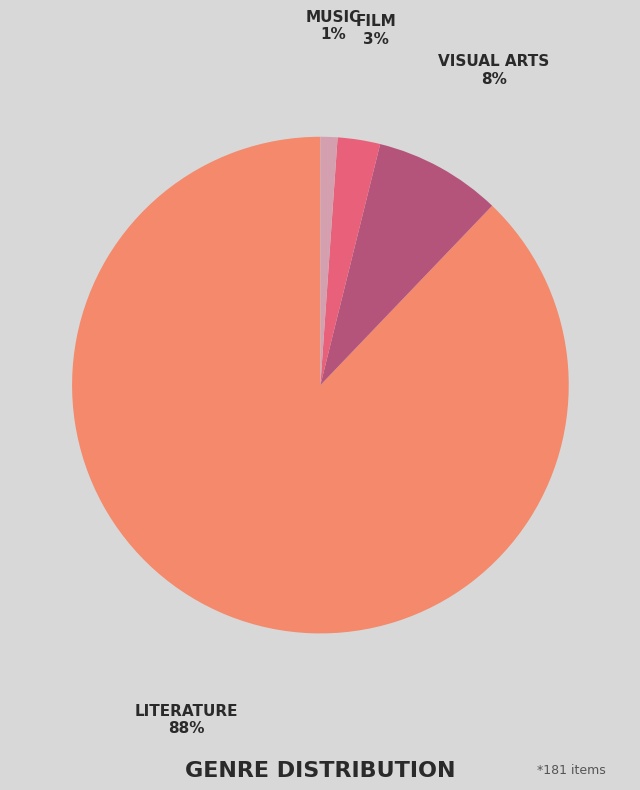

Is there any slice that represents more than half of the pie?

Yes